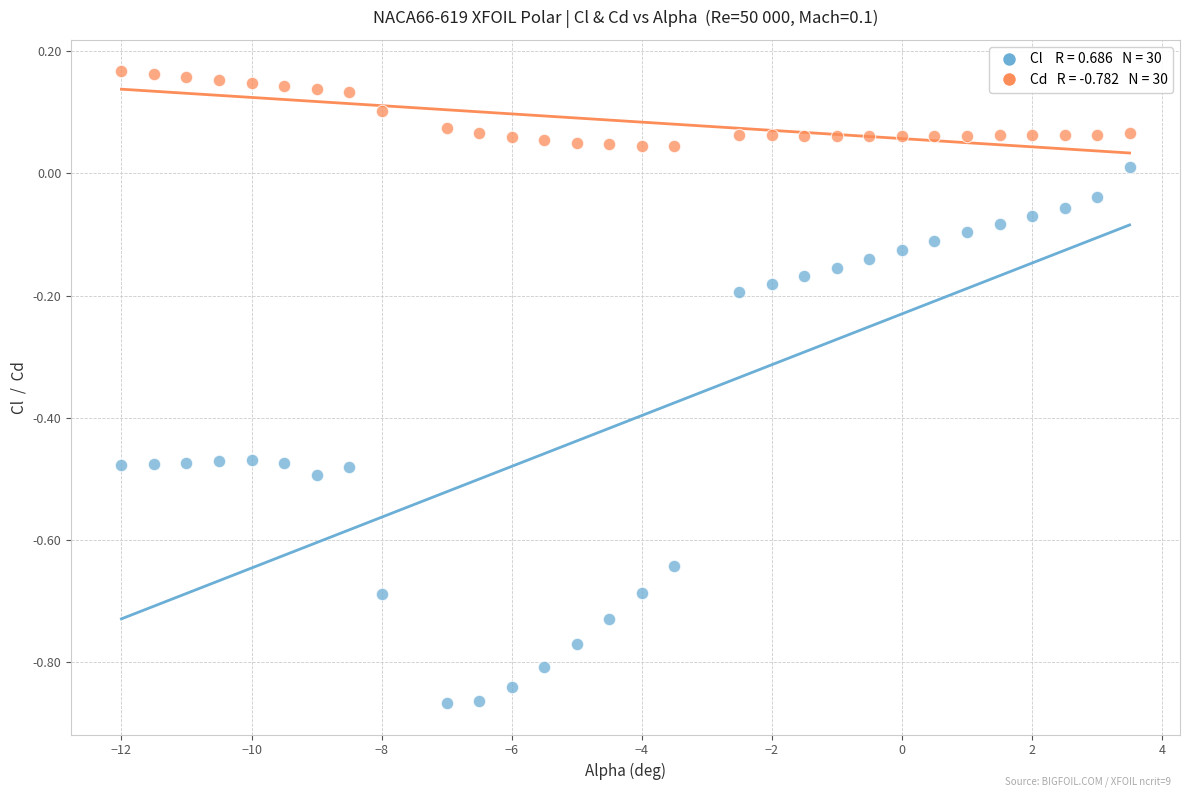

Across all data points, what is the range of X values (max minus min)?

15.5